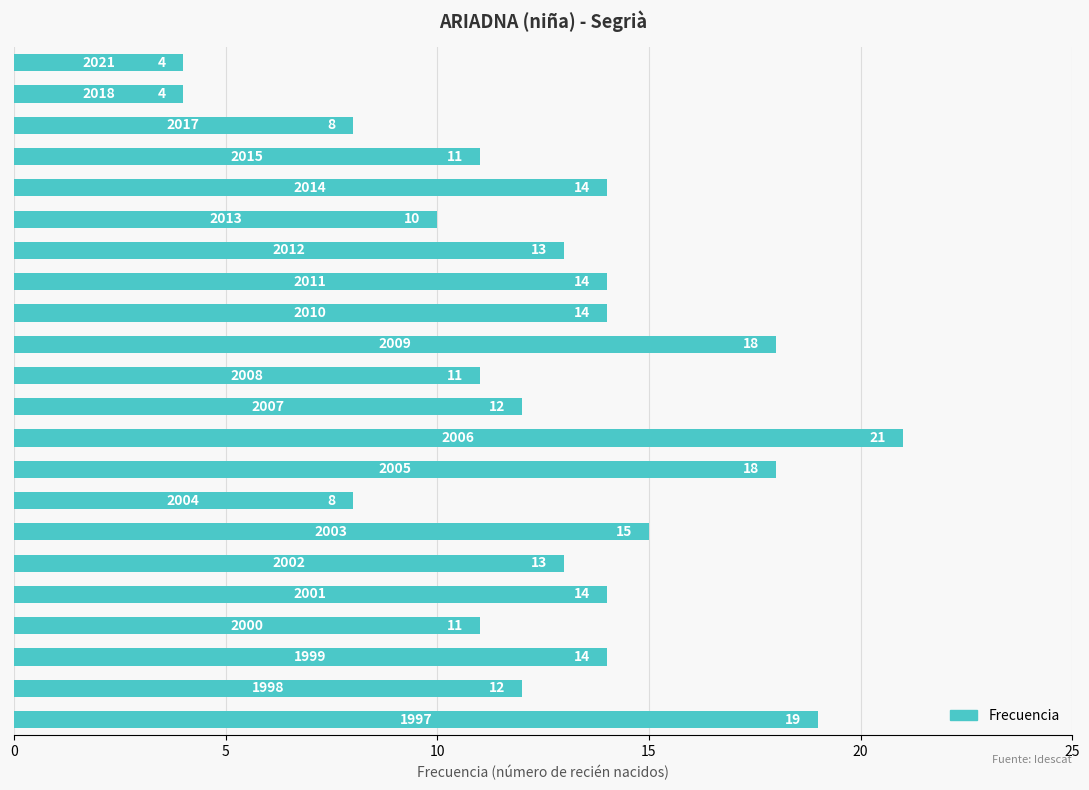

Reading bottom to top, list all the values displayed in this chart.

19	12	14	11	14	13	15	8	18	21	12	11	18	14	14	13	10	14	11	8	4	4